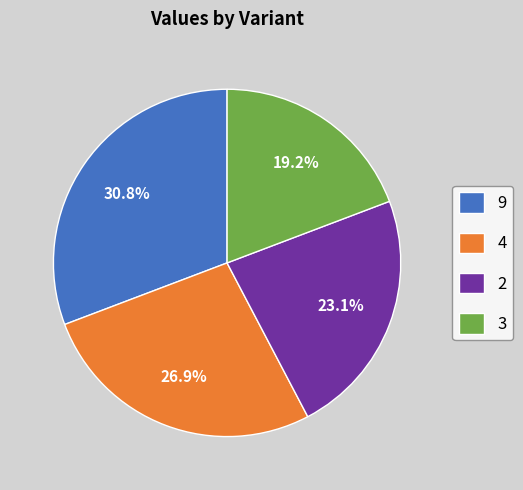

Which slice is the smallest?

3